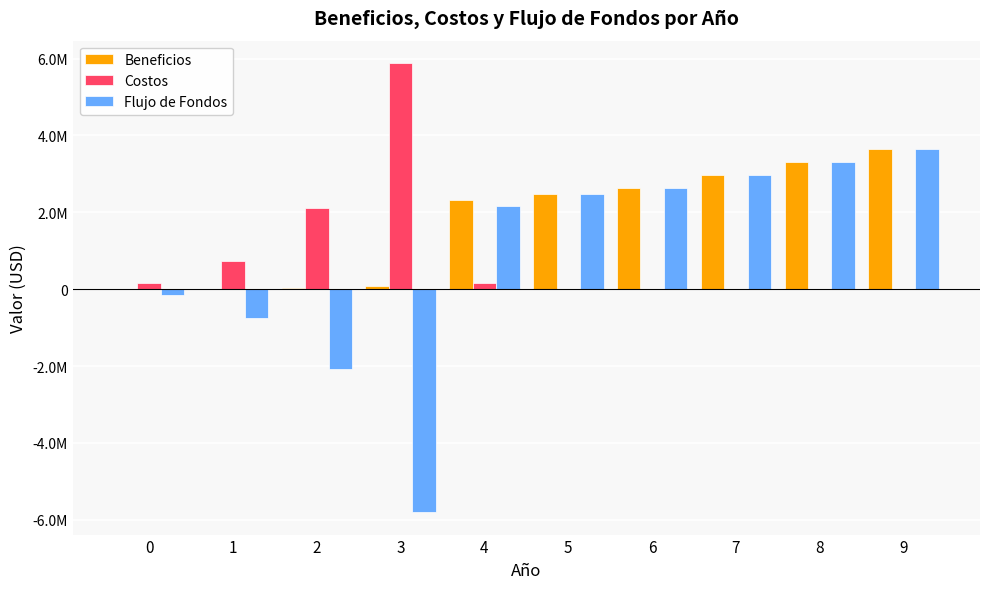

What is the value of the Flujo de Fondos bar at the 4th from the left?

-5800811.6